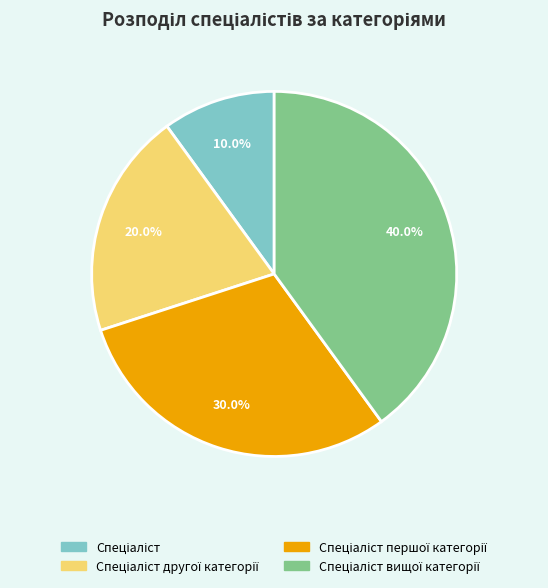

Is there a majority slice in this chart?

No